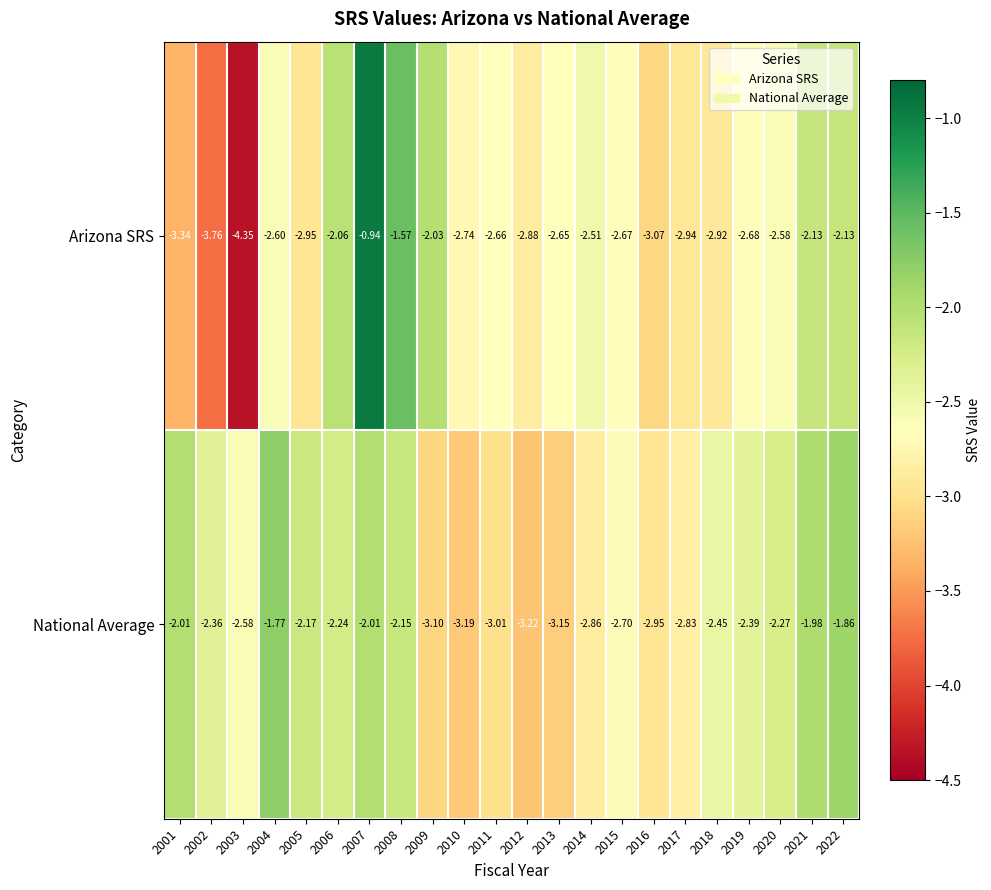

How many series are shown in this chart?

2